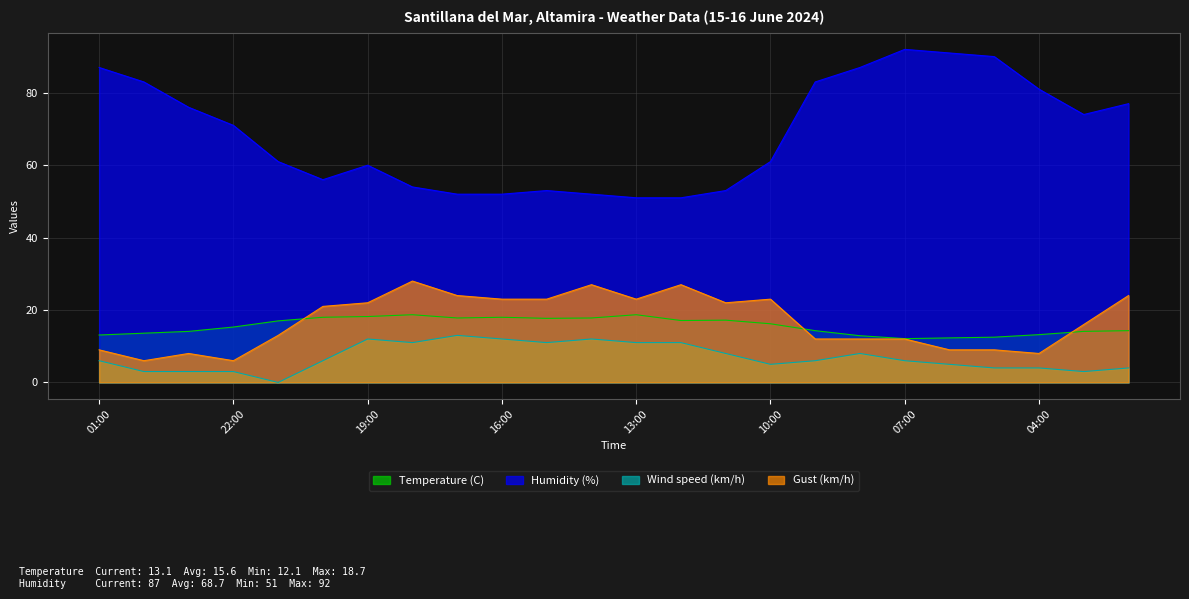

True or false: Humidity (%) has a value of 68.1 at 13:00.

False